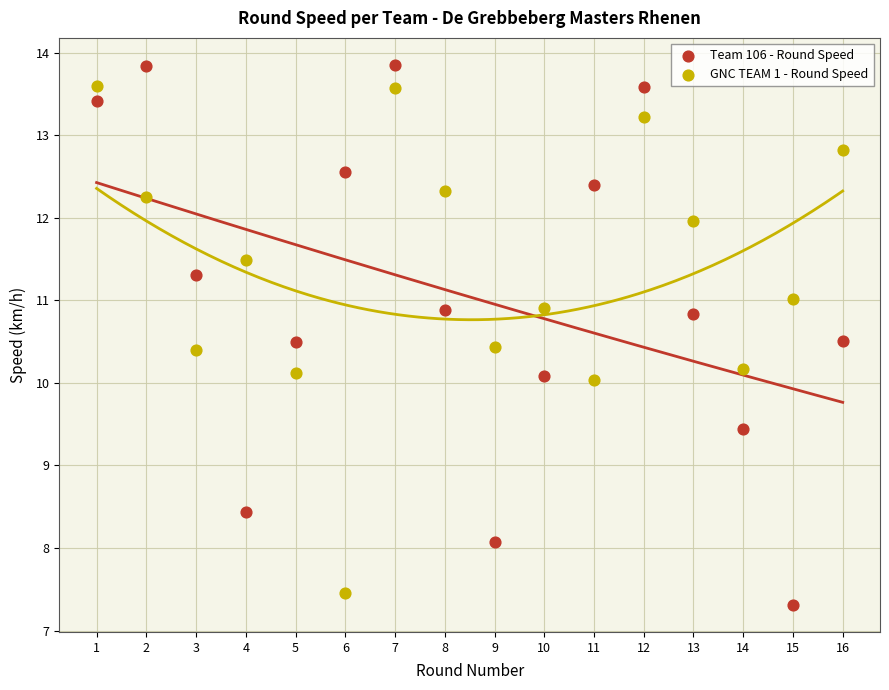

Which series contains the highest Y value?

Team 106 - Round Speed